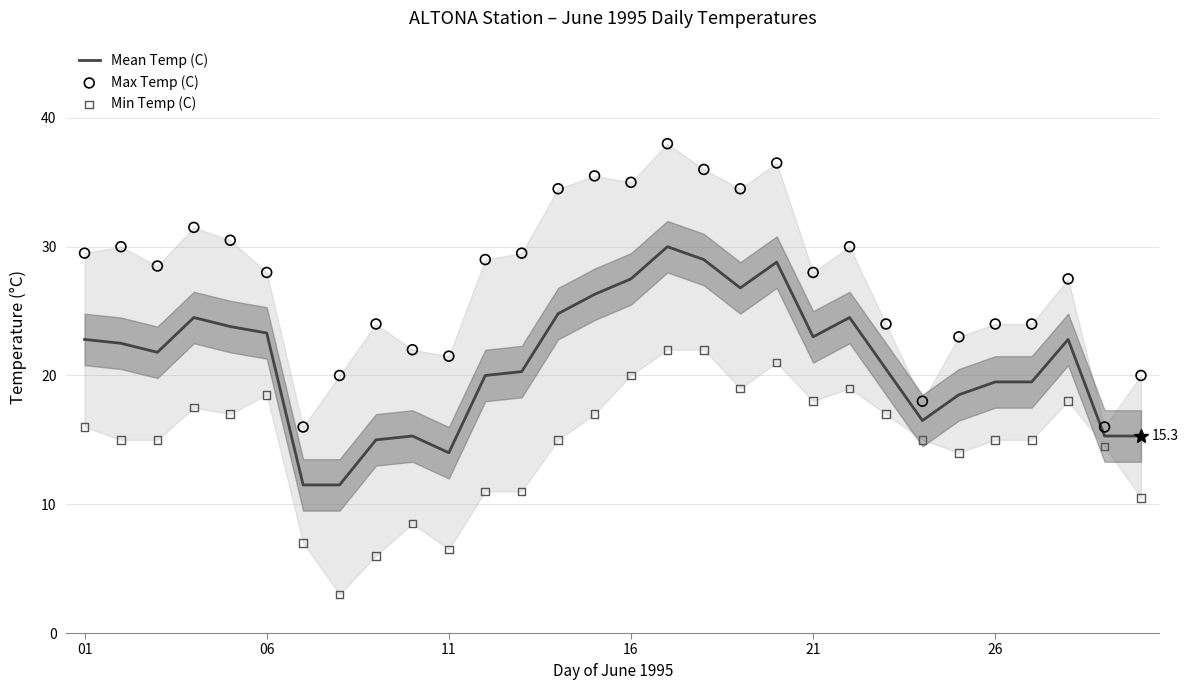

Which series has the widest spread of Y values?

Max Temp (C)